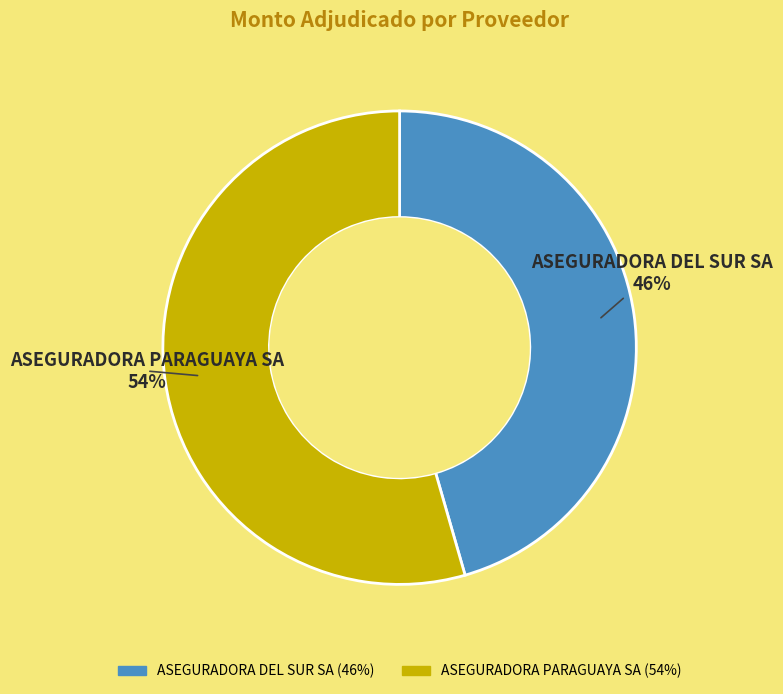

Combined, do ASEGURADORA DEL SUR SA and ASEGURADORA PARAGUAYA SA account for over 50%?

Yes